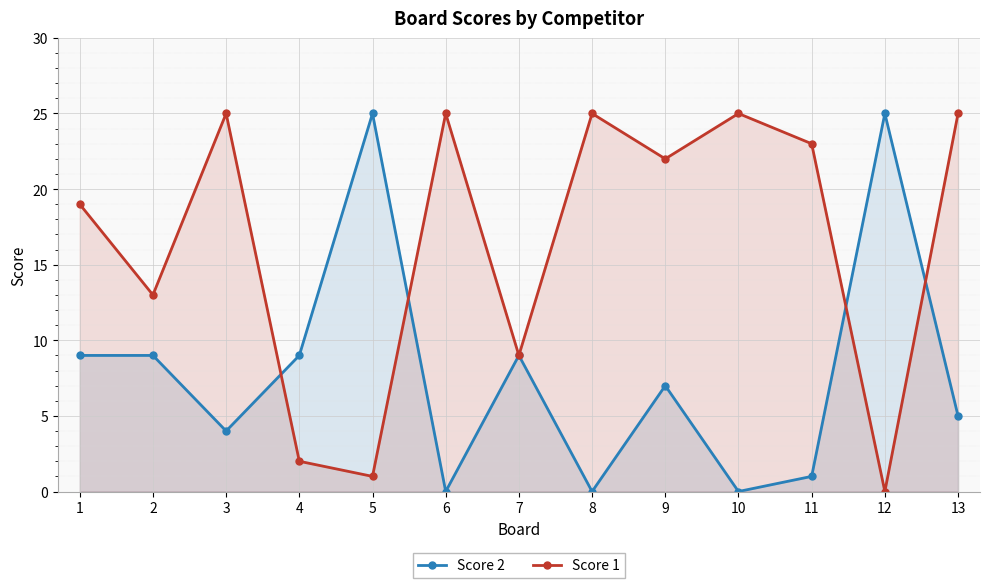

At which label is Score 1 closest to 12?

2